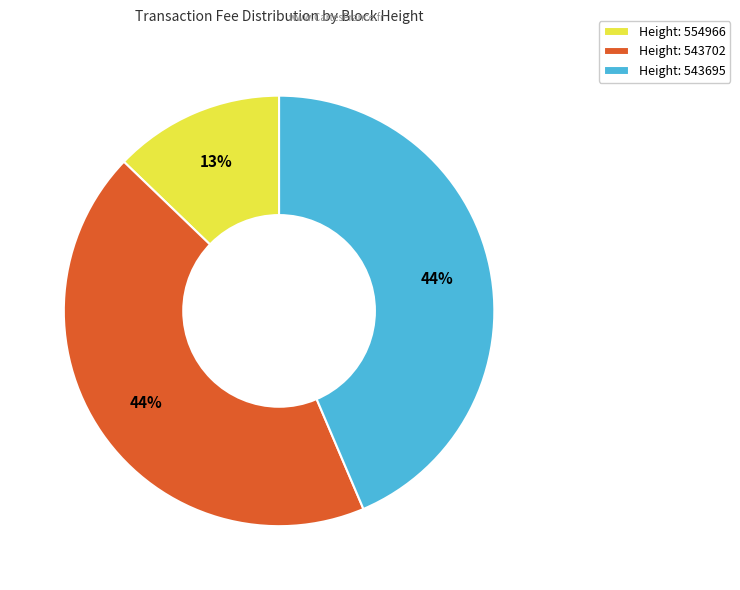

The Height: 554966 slice represents 13% of the pie. True or false?

True